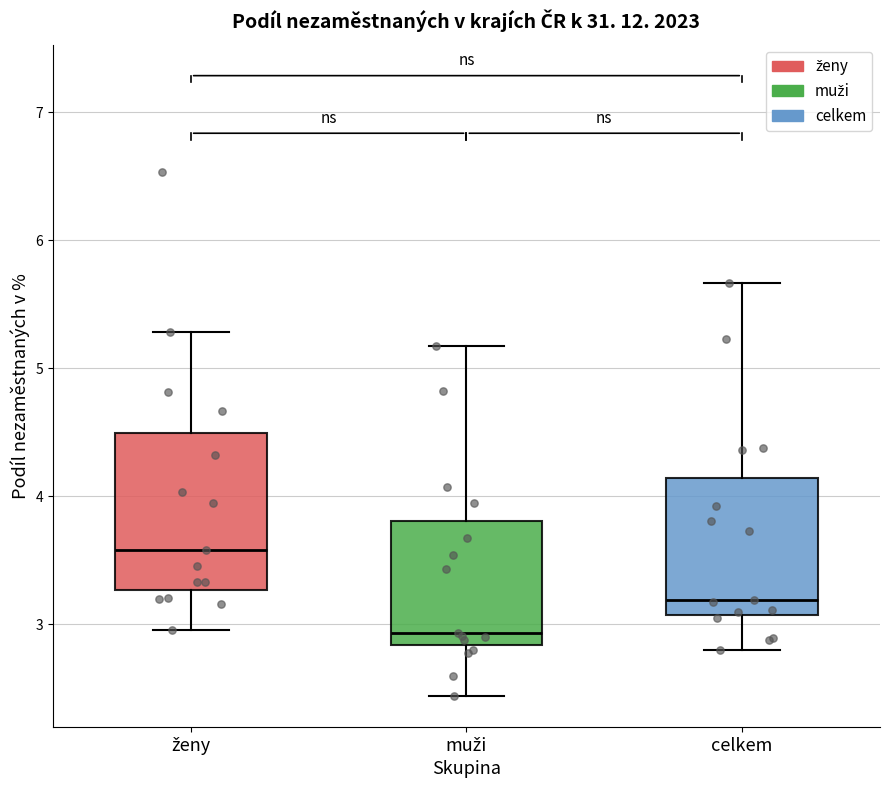

Which box's median line is the highest?

ženy